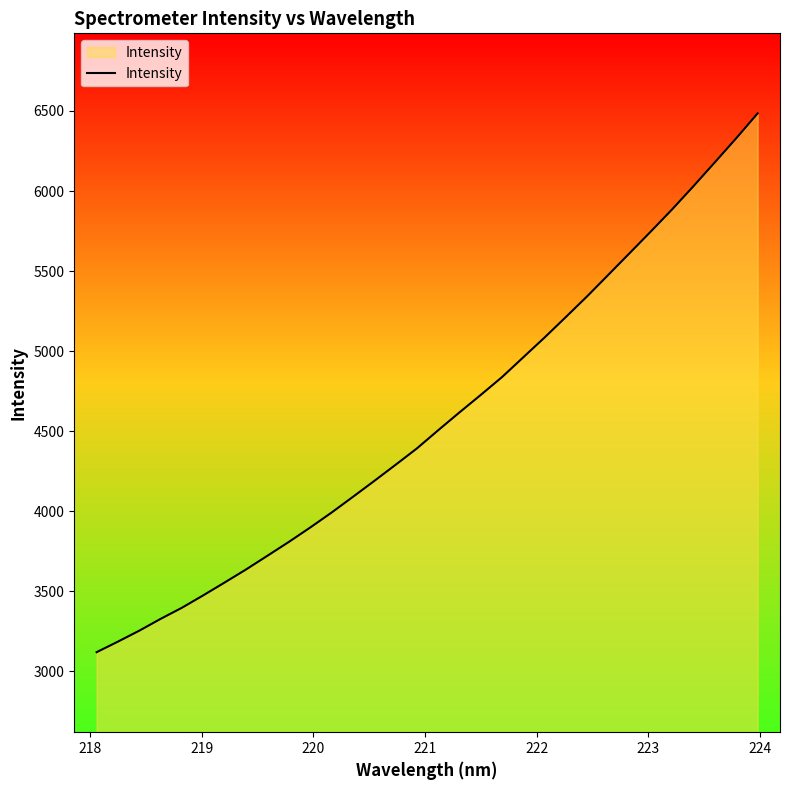

How many distinct data groups are displayed?

1